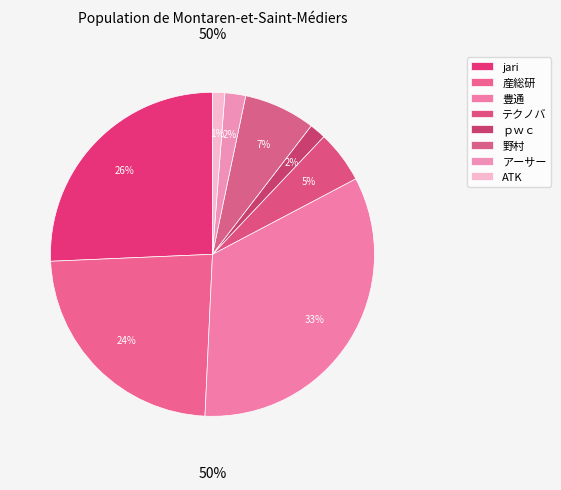

To the nearest percent, what is the average slice percentage?

12%